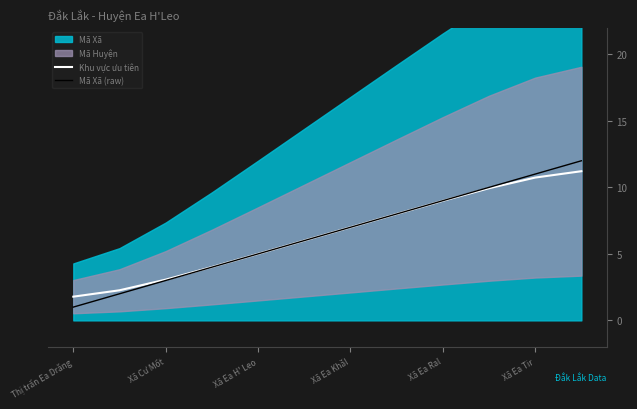

At which label does Mã Xã (raw) reach its minimum?

Thị trấn Ea Drăng